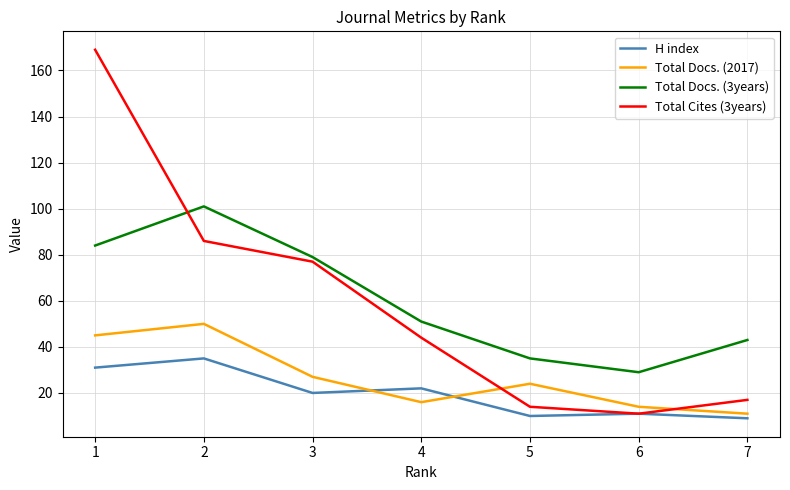

True or false: H index has more than 0 points higher than both neighbors.

True